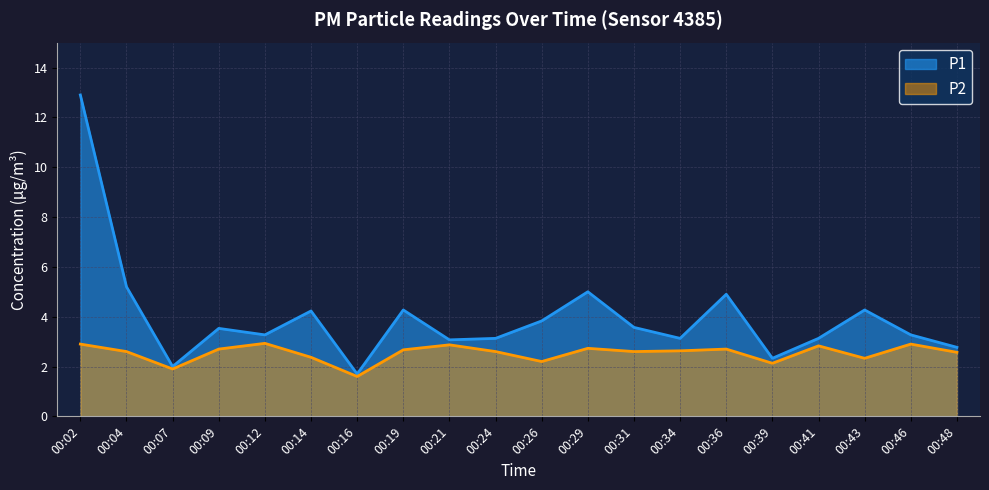

At how many categories does at least one series exceed 11?

1